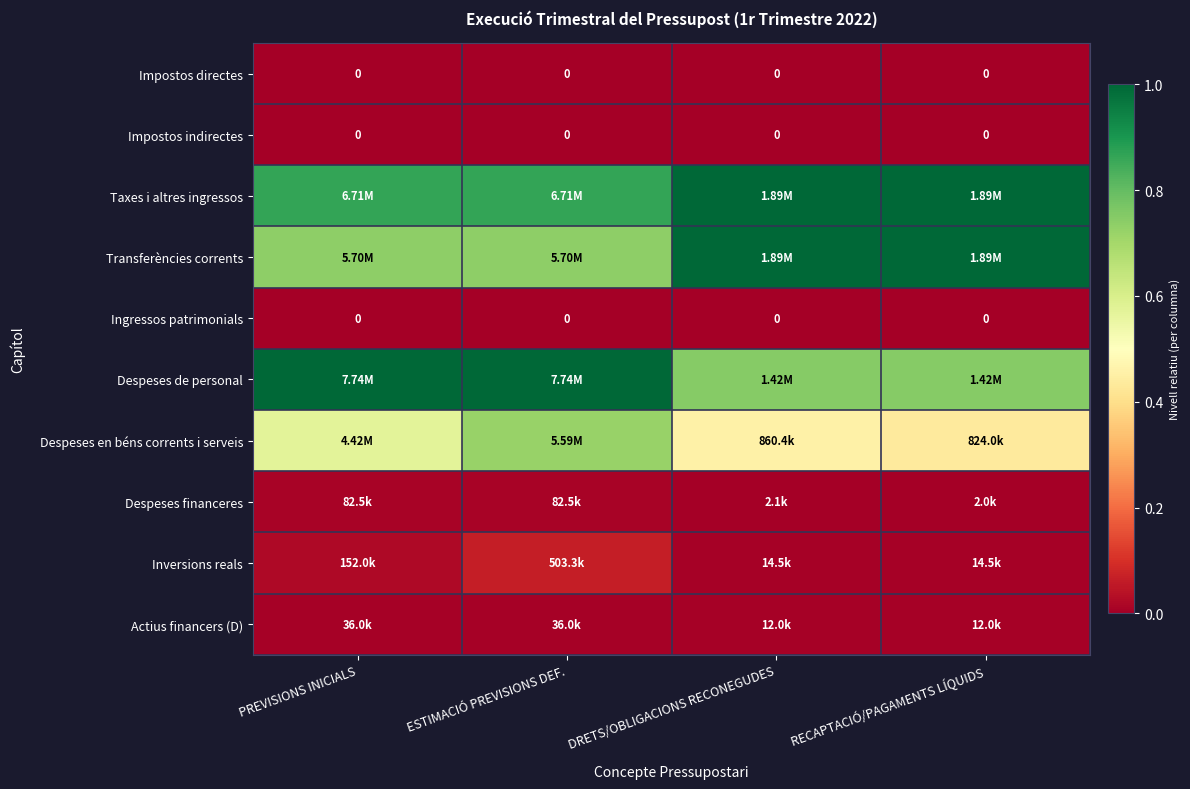

How many series are shown in this chart?

10